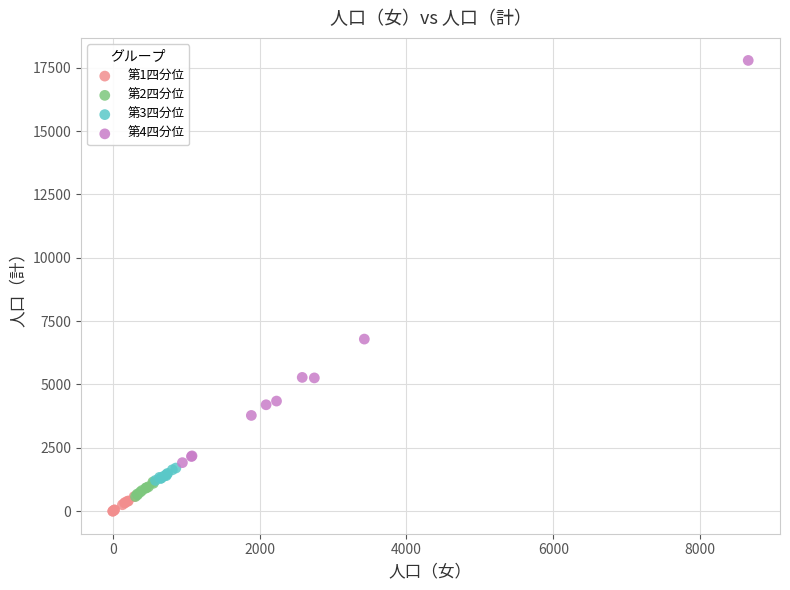

Which series has the largest Y range (max minus min)?

第4四分位